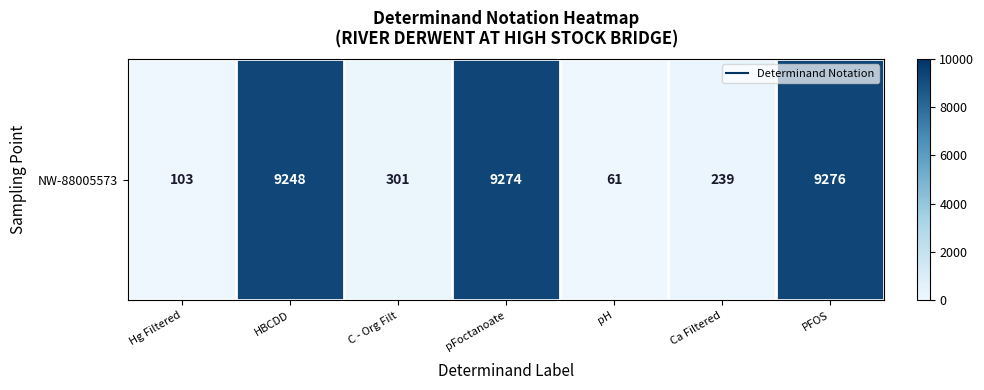

What is the greatest value displayed?

9276